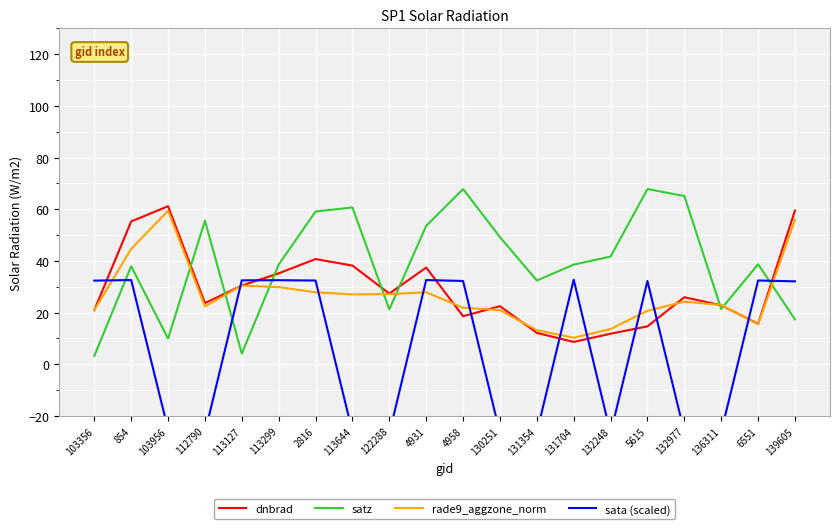

Where does the rade9_aggzone_norm series first go above 24?

854